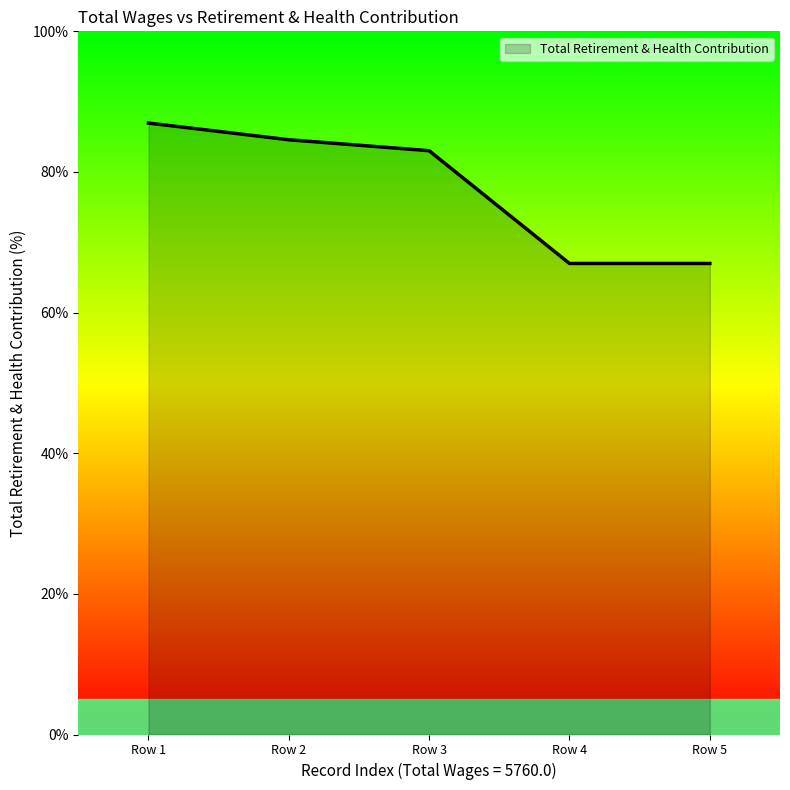

Does the chart display data point markers on the line(s)?

No